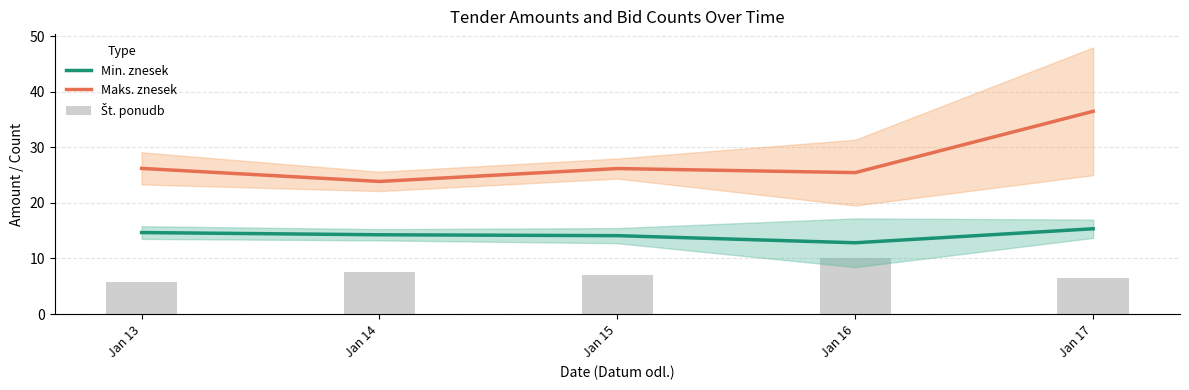

True or false: Min. znesek has a value of 12.8 at Jan 16.

True